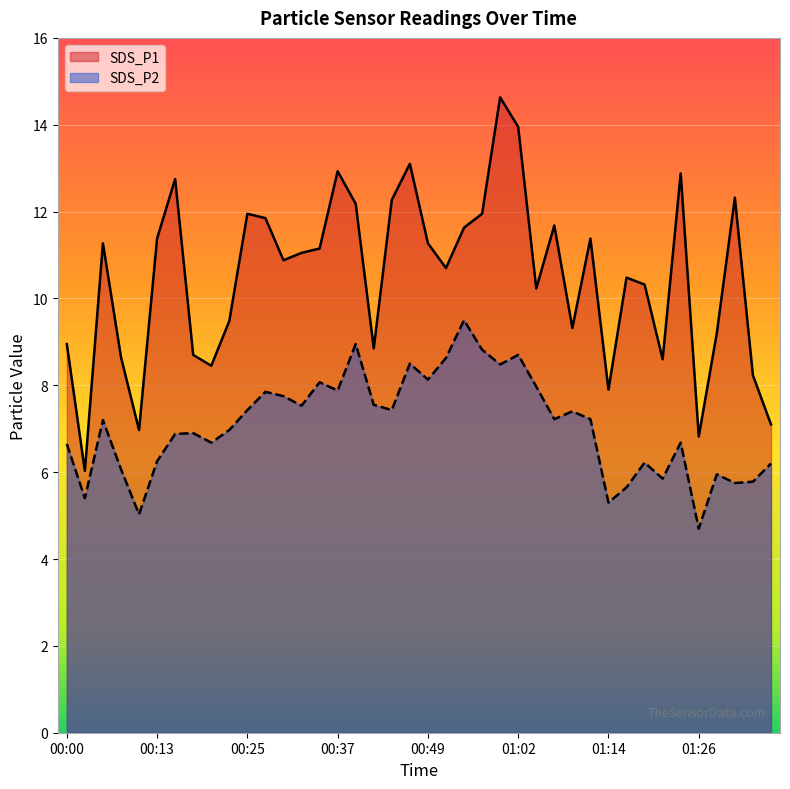

At which category is the sum across all series the highest?

00:59